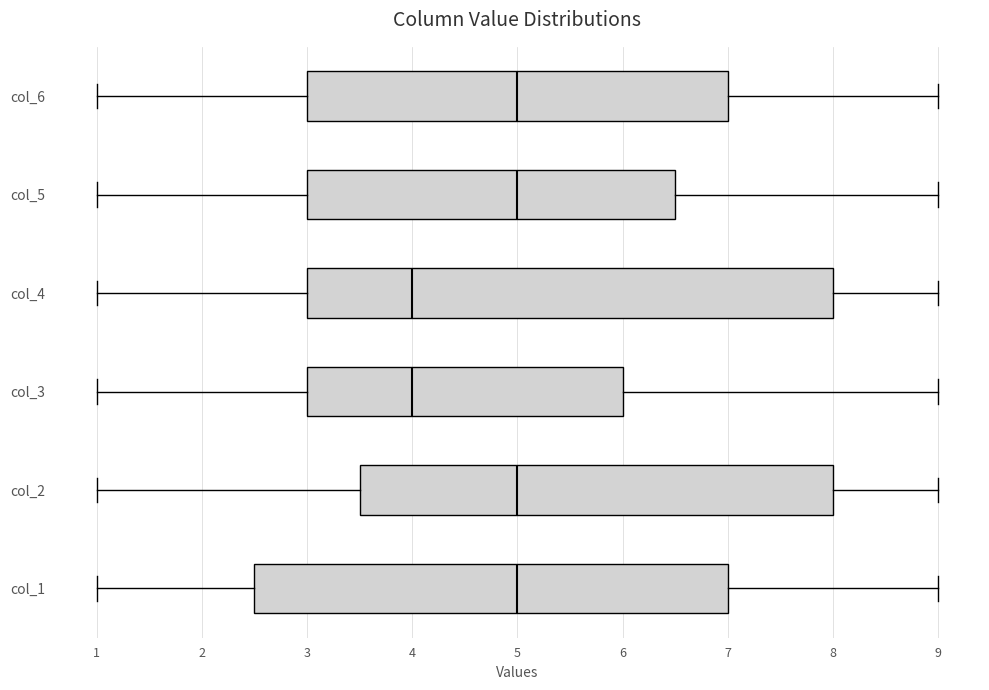

Reading bottom to top, read every box against the x-axis: the position of its median line, the range the box covers, and the ends of its whiskers. The values are not printed on the chart, so give them approximately, as read against the axis.

col_1: median 5.0, box 2.5 to 7.0, whiskers 1.0 to 9.0
col_2: median 5.0, box 3.5 to 8.0, whiskers 1.0 to 9.0
col_3: median 4.0, box 3.0 to 6.0, whiskers 1.0 to 9.0
col_4: median 4.0, box 3.0 to 8.0, whiskers 1.0 to 9.0
col_5: median 5.0, box 3.0 to 6.5, whiskers 1.0 to 9.0
col_6: median 5.0, box 3.0 to 7.0, whiskers 1.0 to 9.0